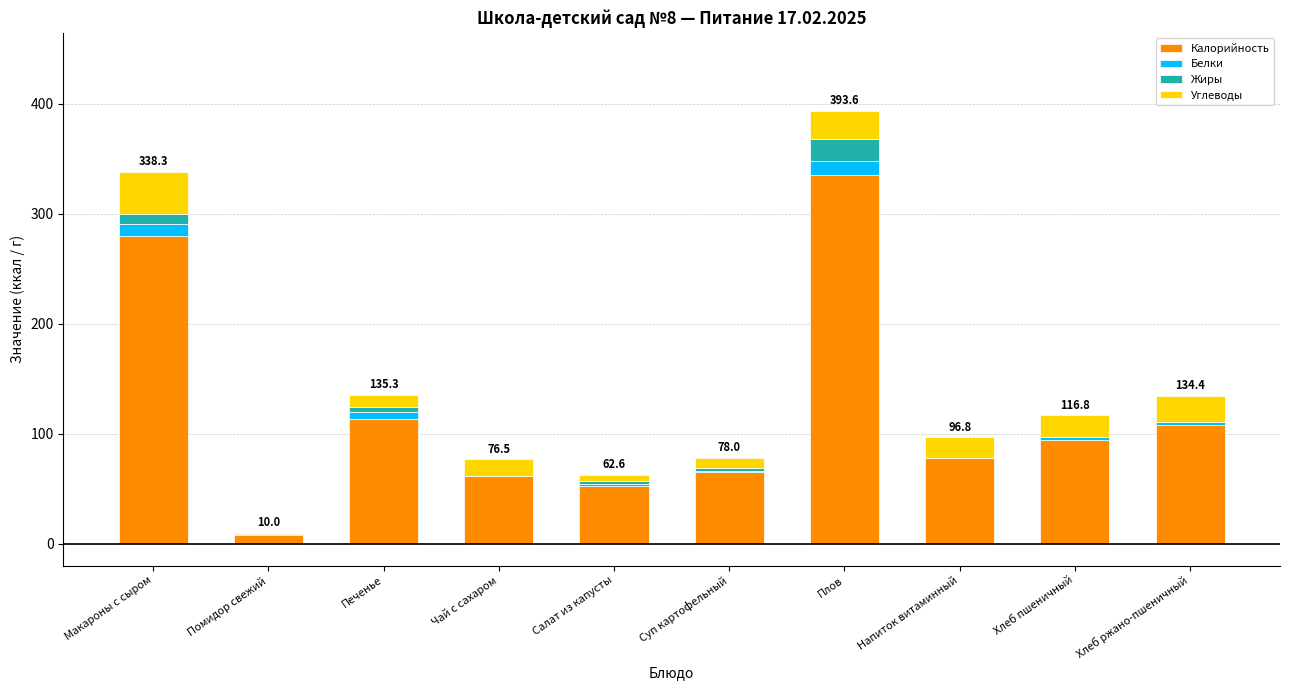

Where does the Калорийность series first go above 93?

Макароны с сыром